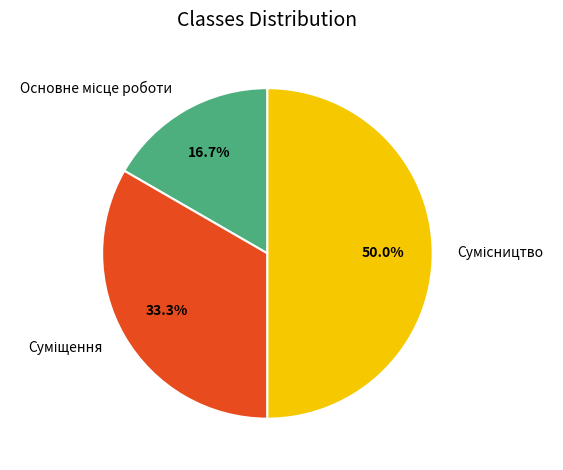

What percentage do Основне місце роботи and Сумісництво together represent?

66.7%